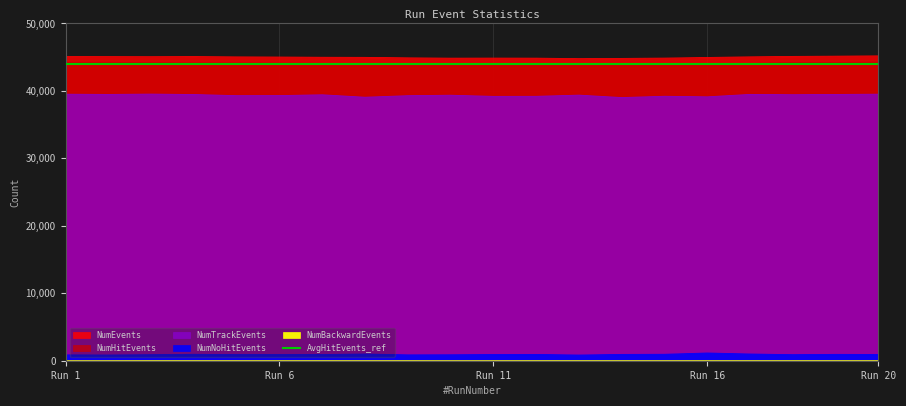

At which category is the sum across all series the highest?

Run 20